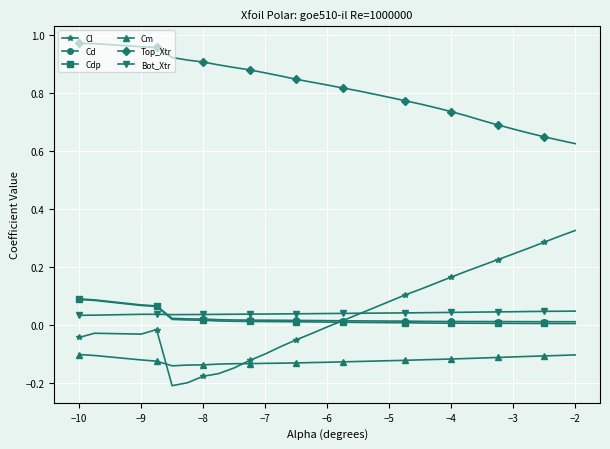

True or false: Top_Xtr and Cl intersect in this chart.

False